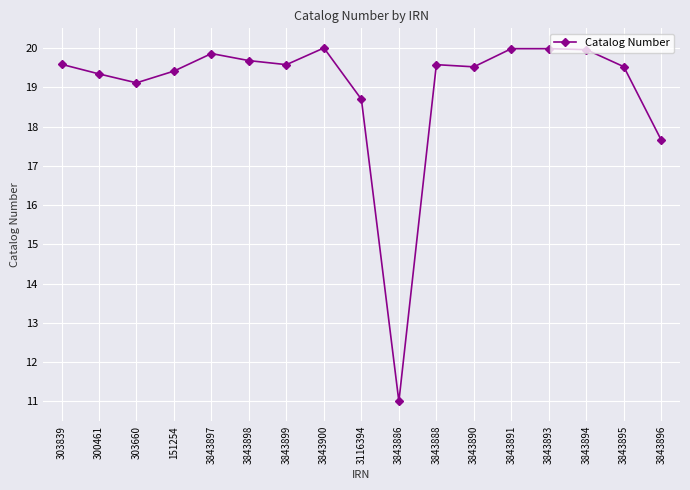

What is the ratio of the value at 3843899 to the value at 3843886?

1.8